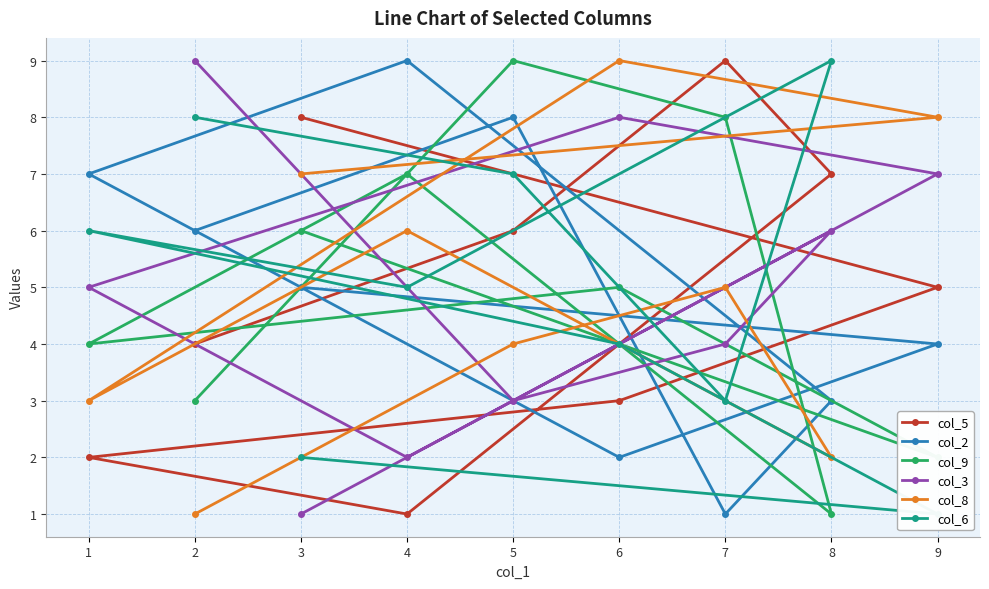

True or false: col_5 has a value of 1 at 6.

False